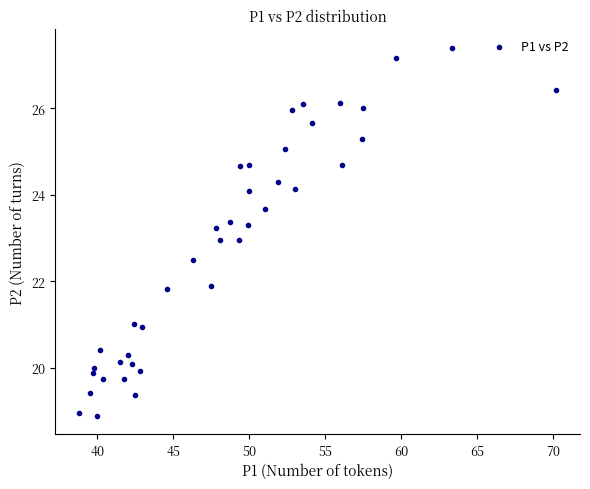

What is the range of X values (max minus min)?

31.4